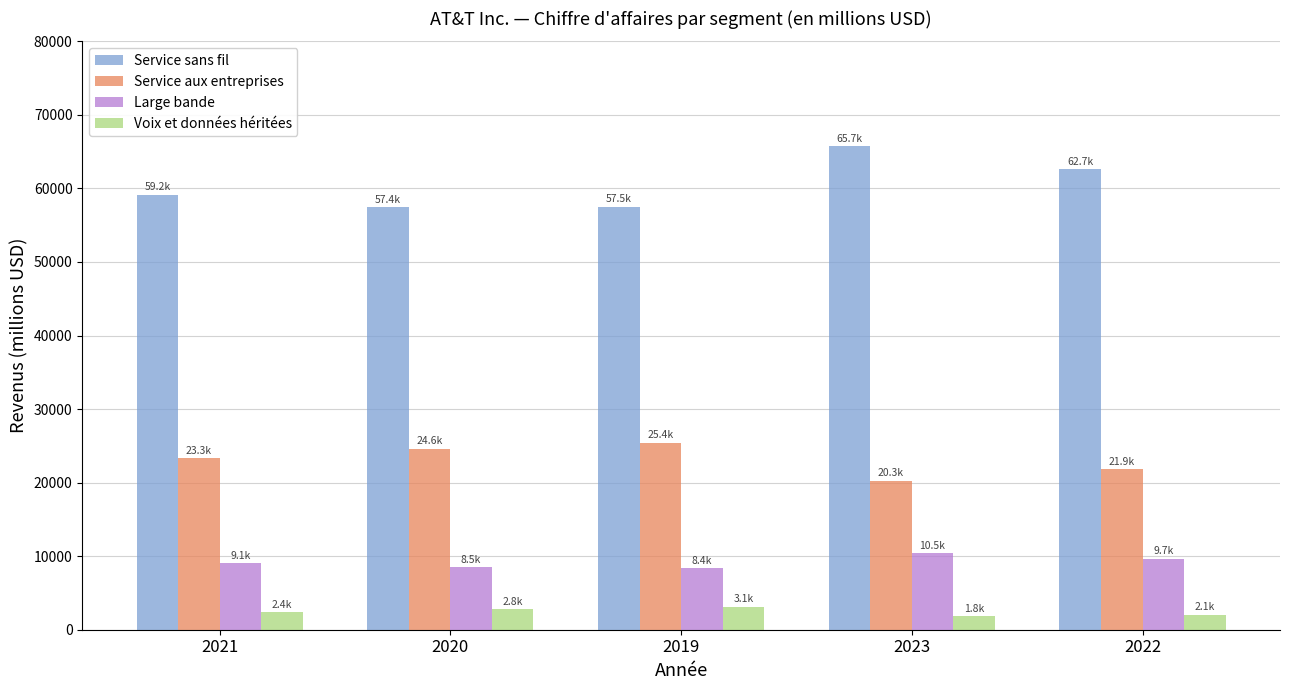

Is the value of Service aux entreprises at 2019 greater than the value of Large bande at 2021?

Yes